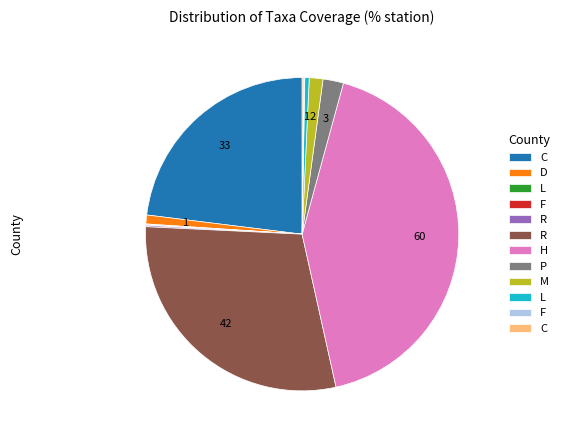

Is there a majority slice in this chart?

No